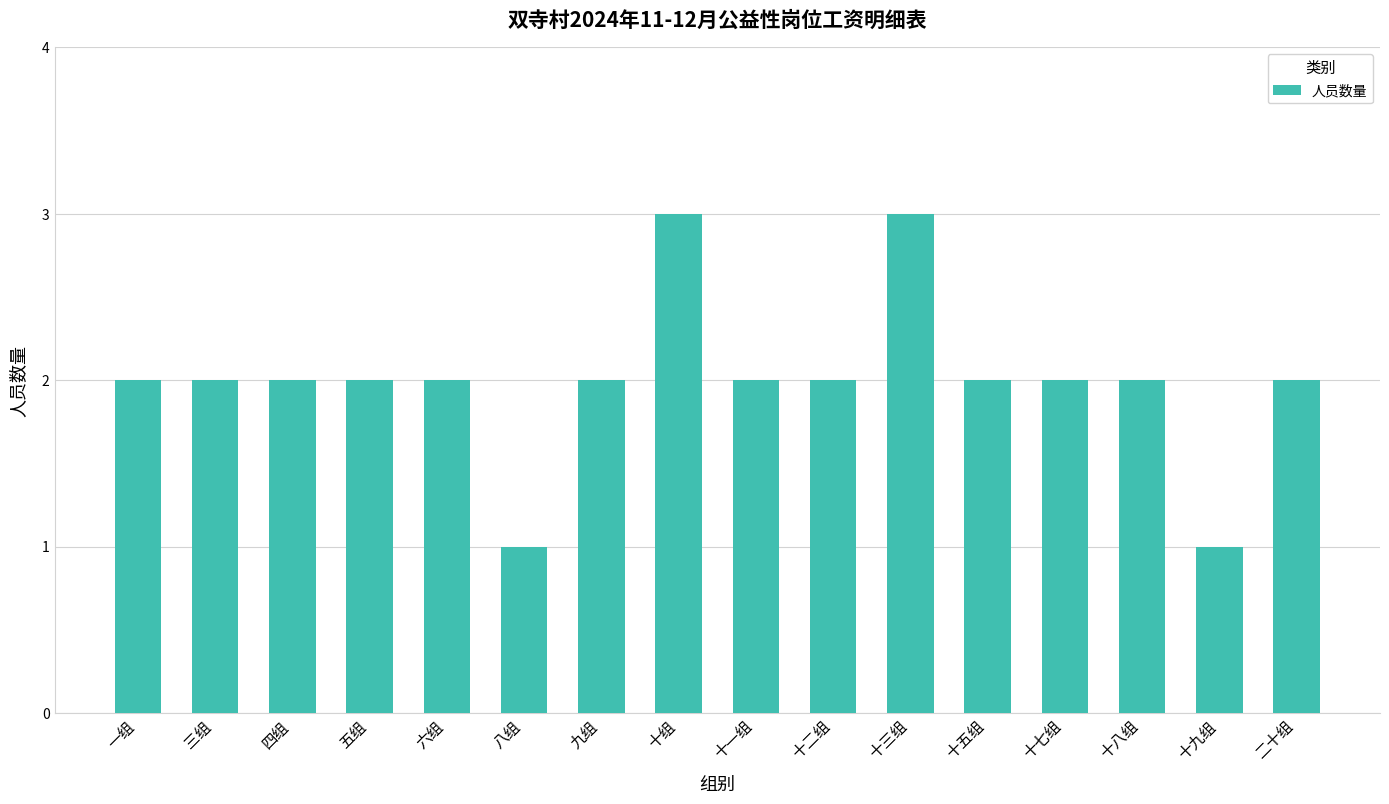

What is the sum of all values?

32